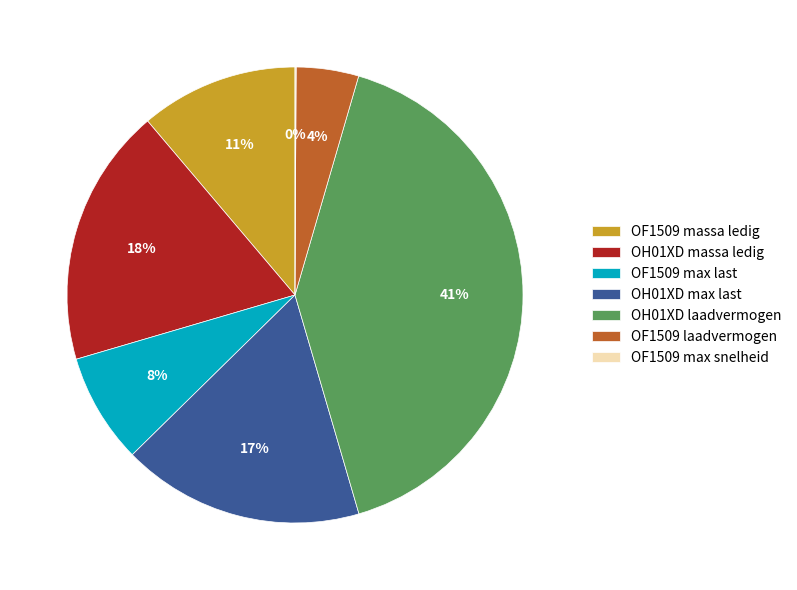

What percentage is the OF1509 laadvermogen slice, to the nearest percent?

4%